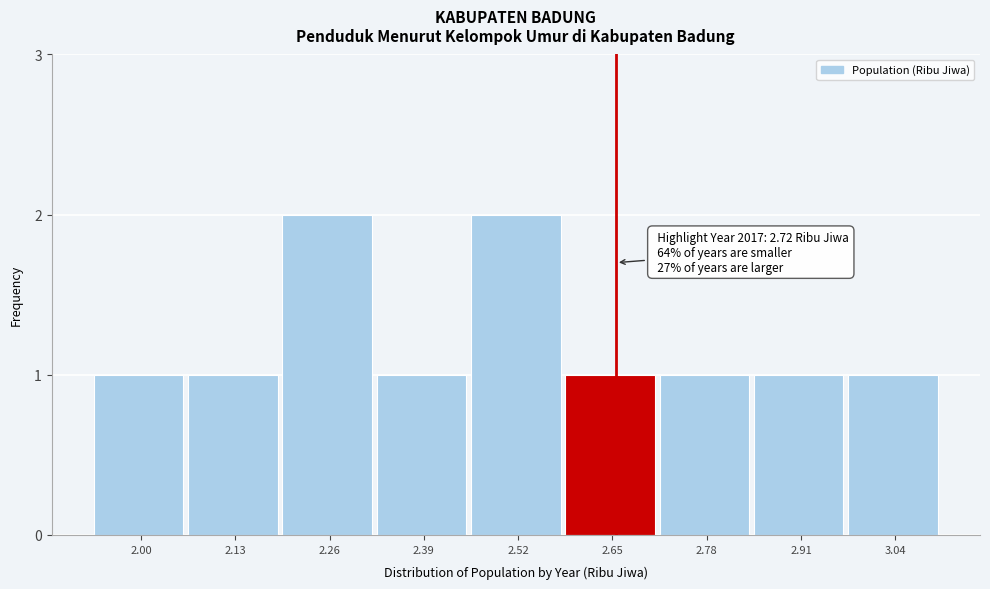

Reading left to right, transcribe all the data shown in this chart.

1	1	2	1	2	1	1	1	1